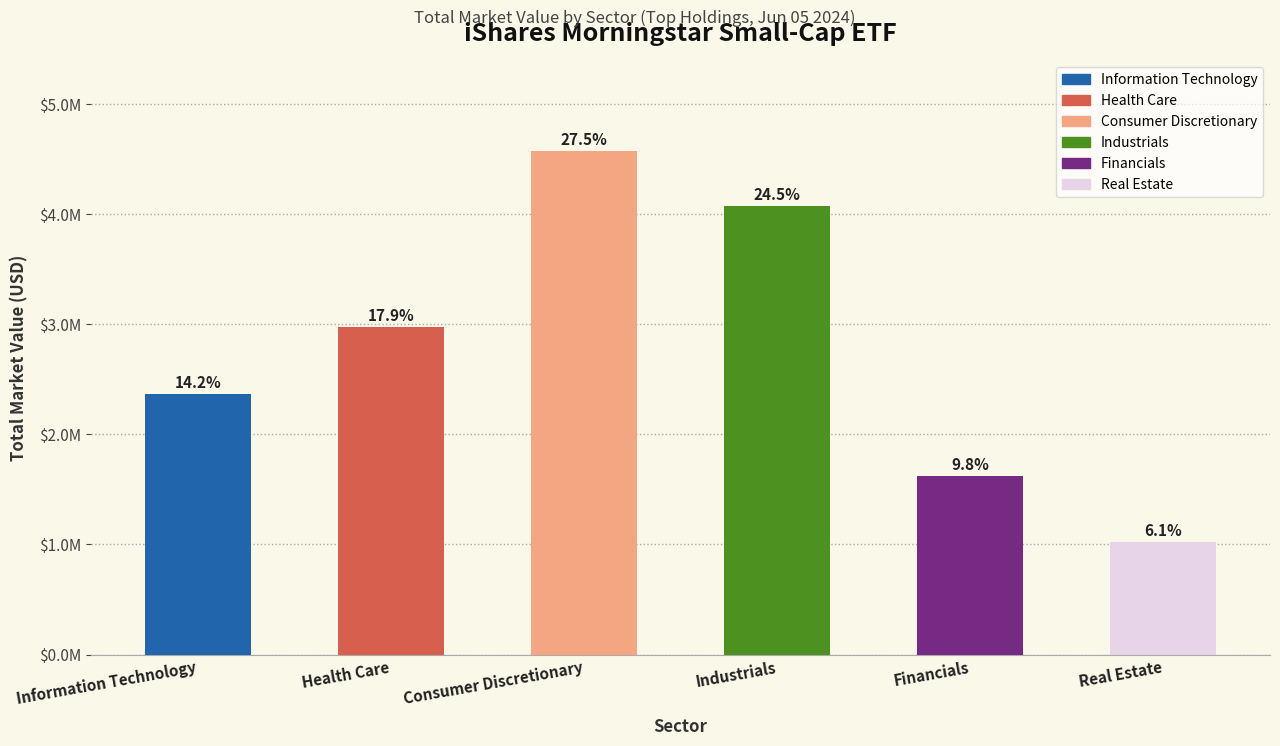

Approximately how many times larger is the value at Consumer Discretionary compared to Information Technology?

1.9